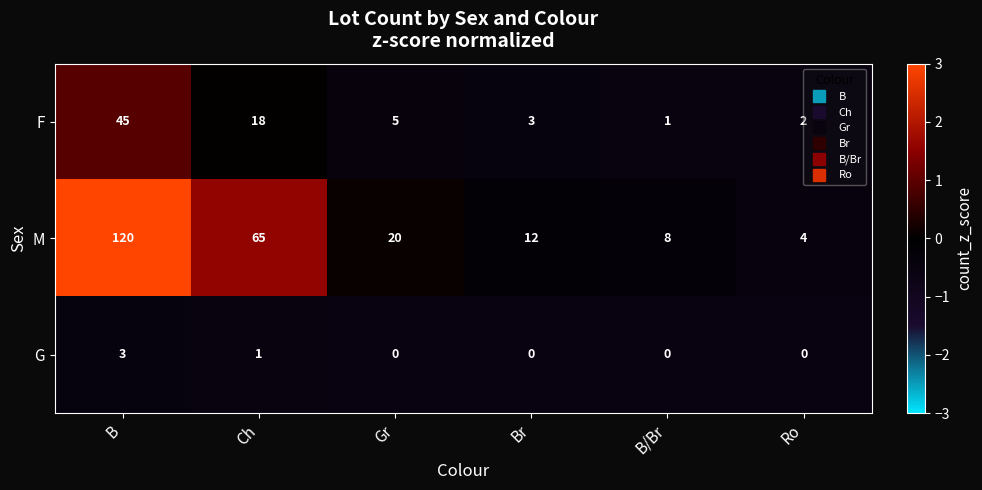

How many data points does each series have?

6